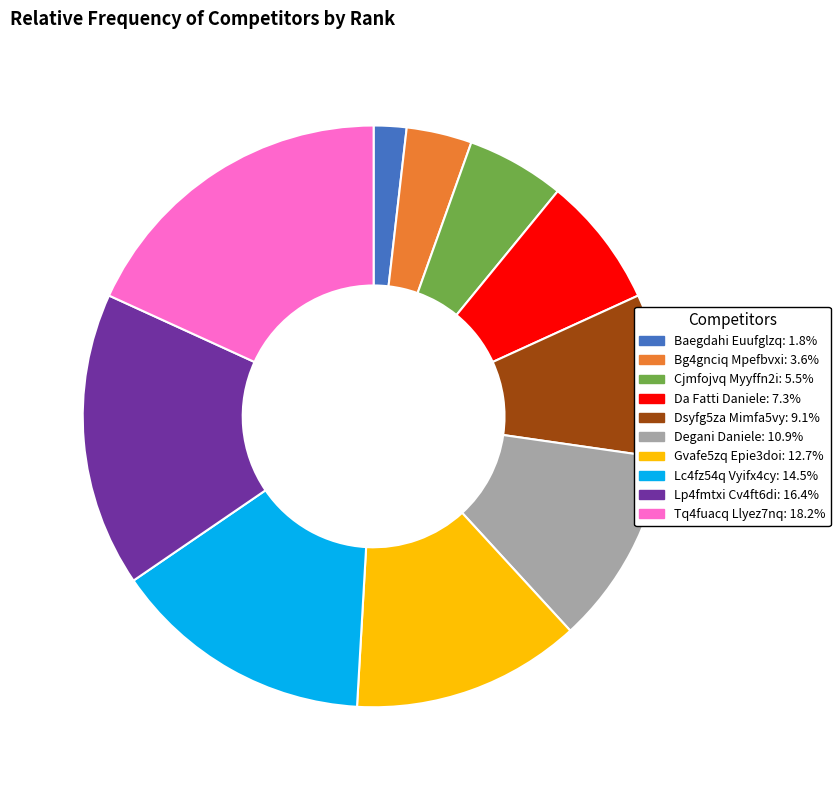

Is it true that Bg4gnciq Mpefbvxi is 4% of the pie?

True